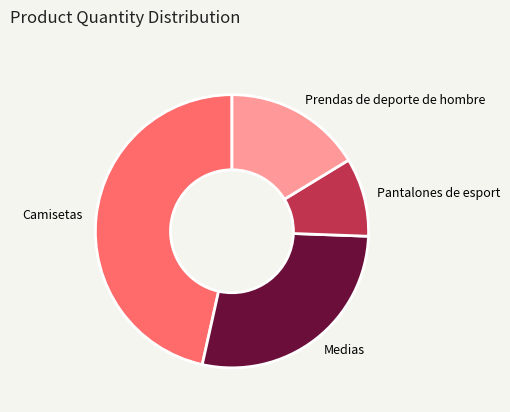

Combined, do Pantalones de esport and Medias account for over 50%?

No